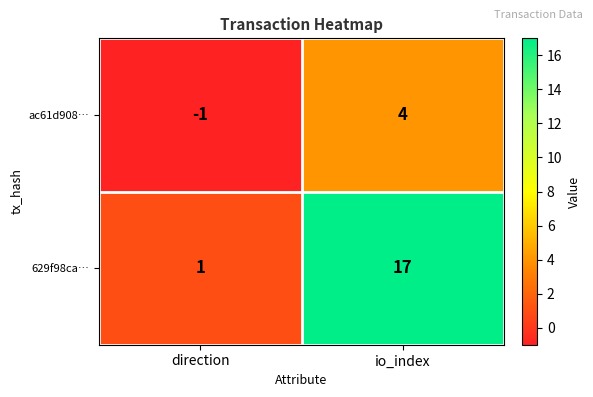

At direction, list the series in order from largest to smallest.

629f98ca…, ac61d908…